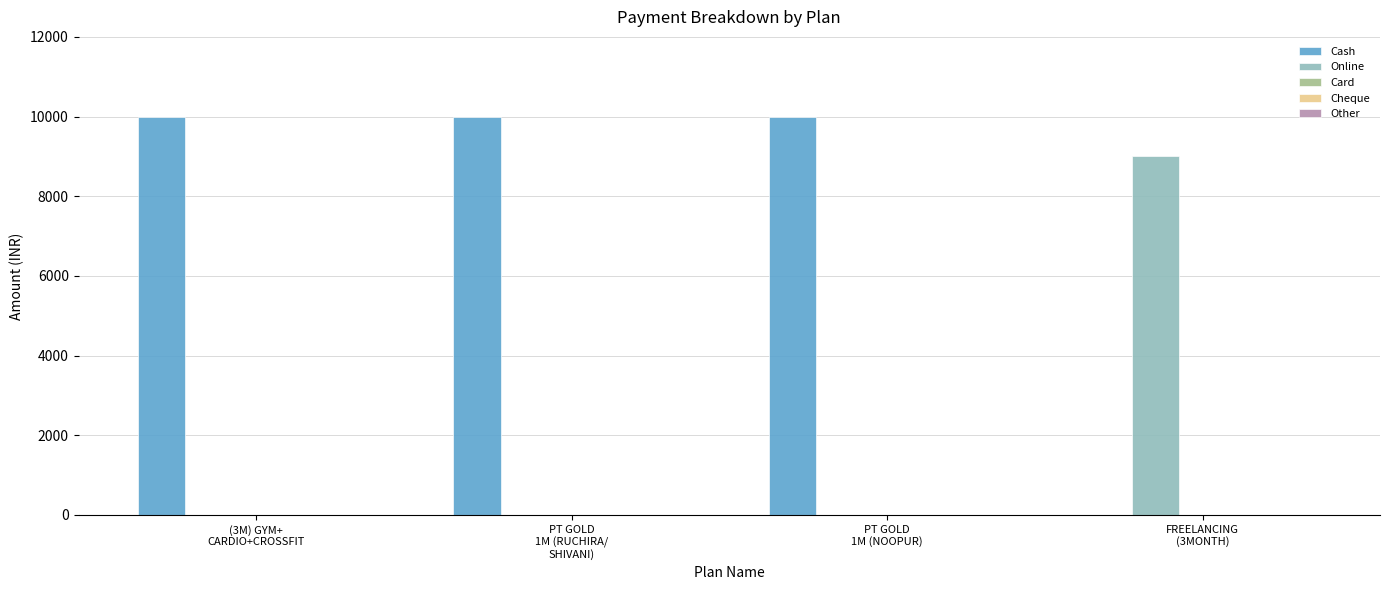

Which series has the largest total across all categories?

Cash